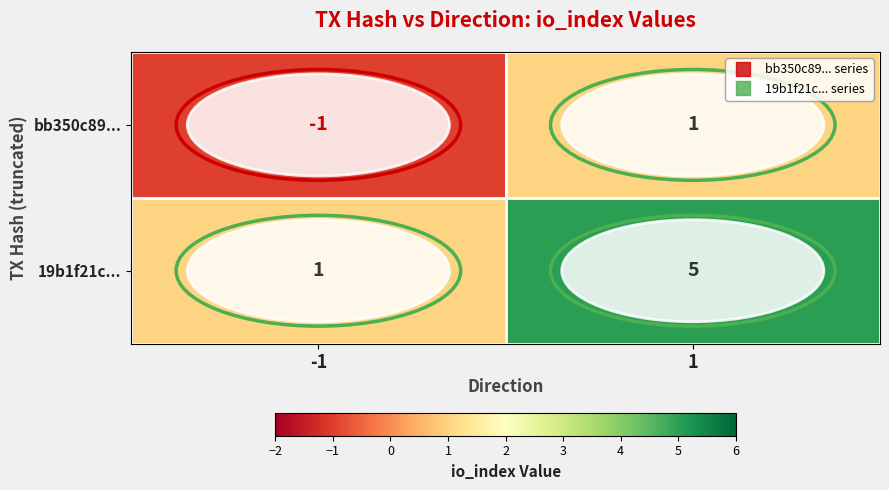

Which series has the largest total across all categories?

19b1f21c...